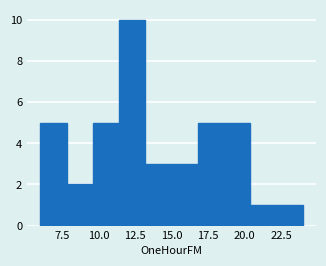

Around what value on the x-axis is the tallest bar? Give the approximate position of its centre, as read against the axis.

12.5